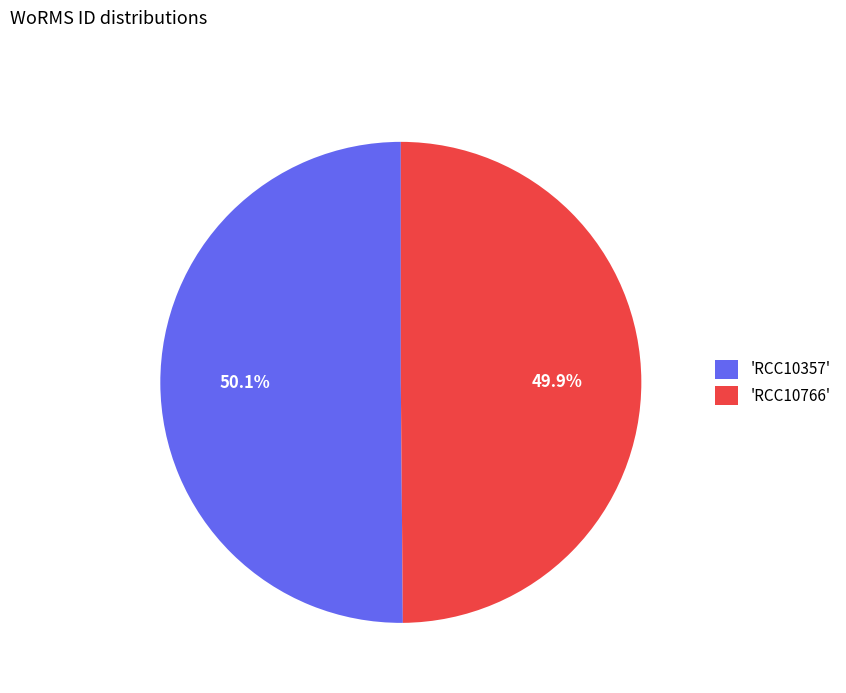

Is there any slice that represents more than half of the pie?

Yes